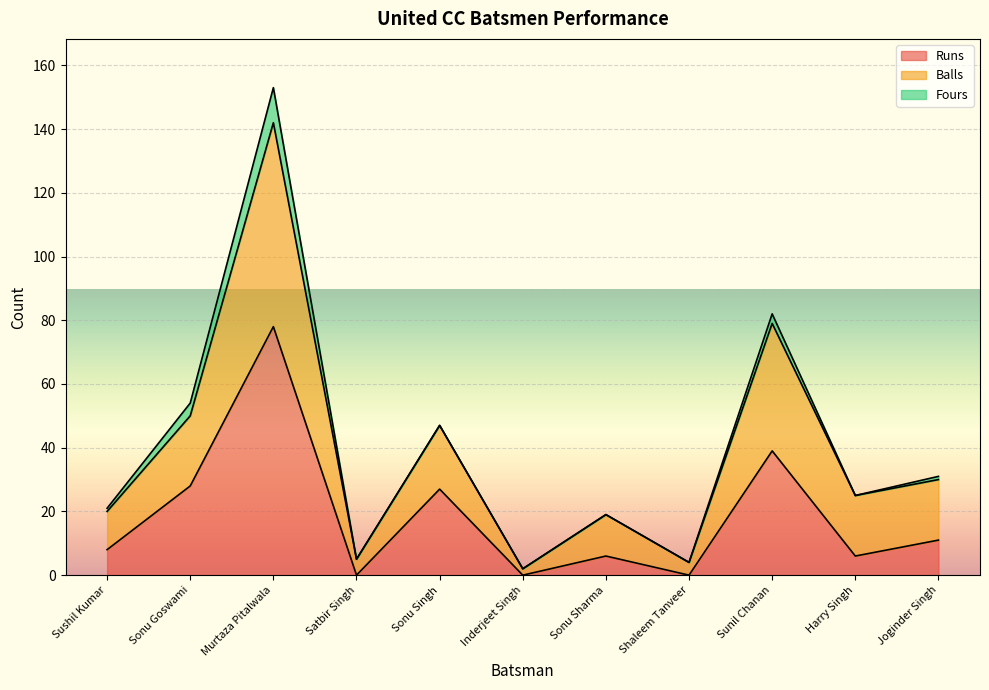

The Runs series shows 5 at Joginder Singh. True or false?

False